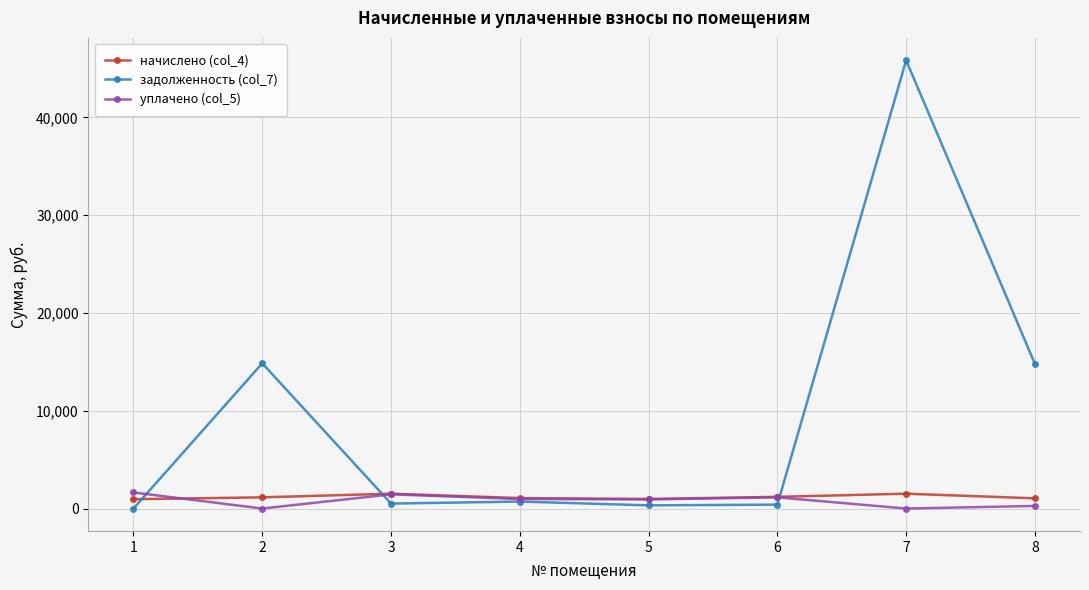

True or false: уплачено (col_5) has more than 0 interior local peaks.

True